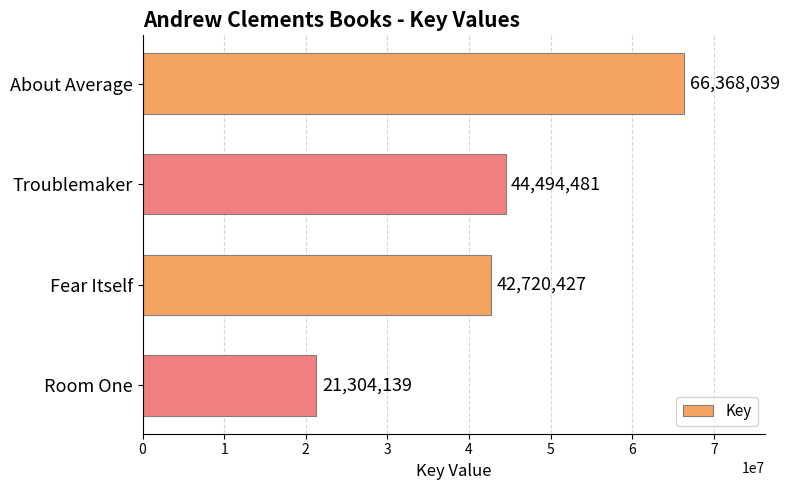

Reading top to bottom, extract all data points from this chart.

66368039	44494481	42720427	21304139